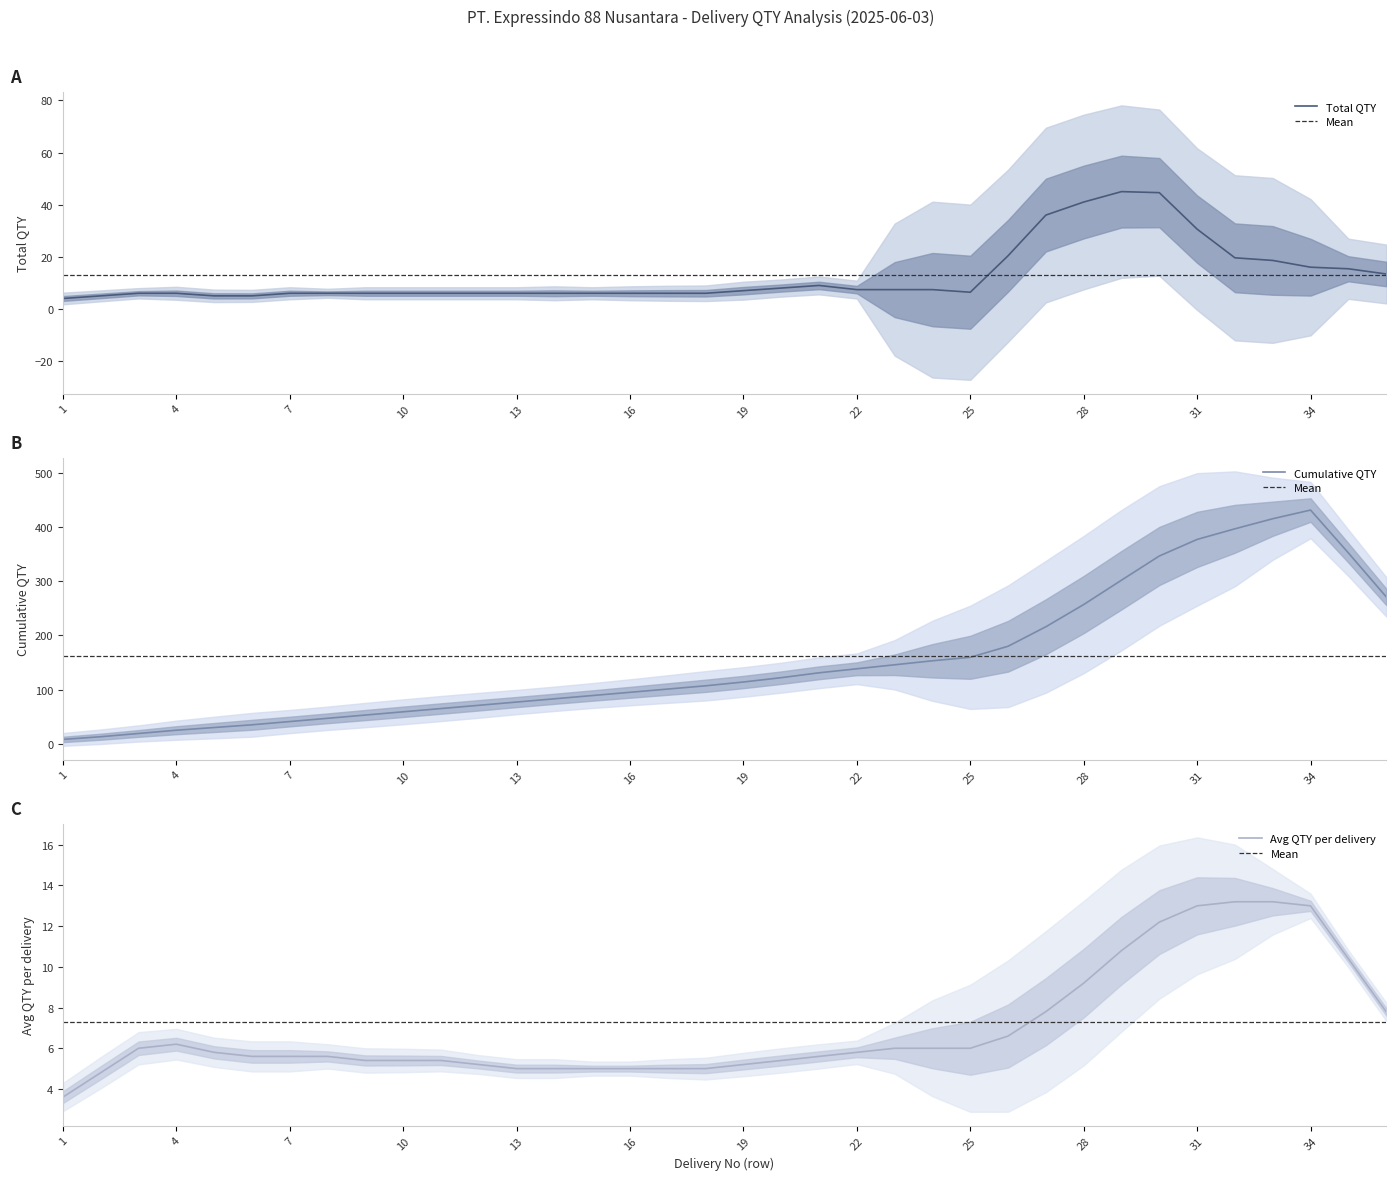

In Total QTY, how many points are higher than both neighbors (excluding endpoints)?

5